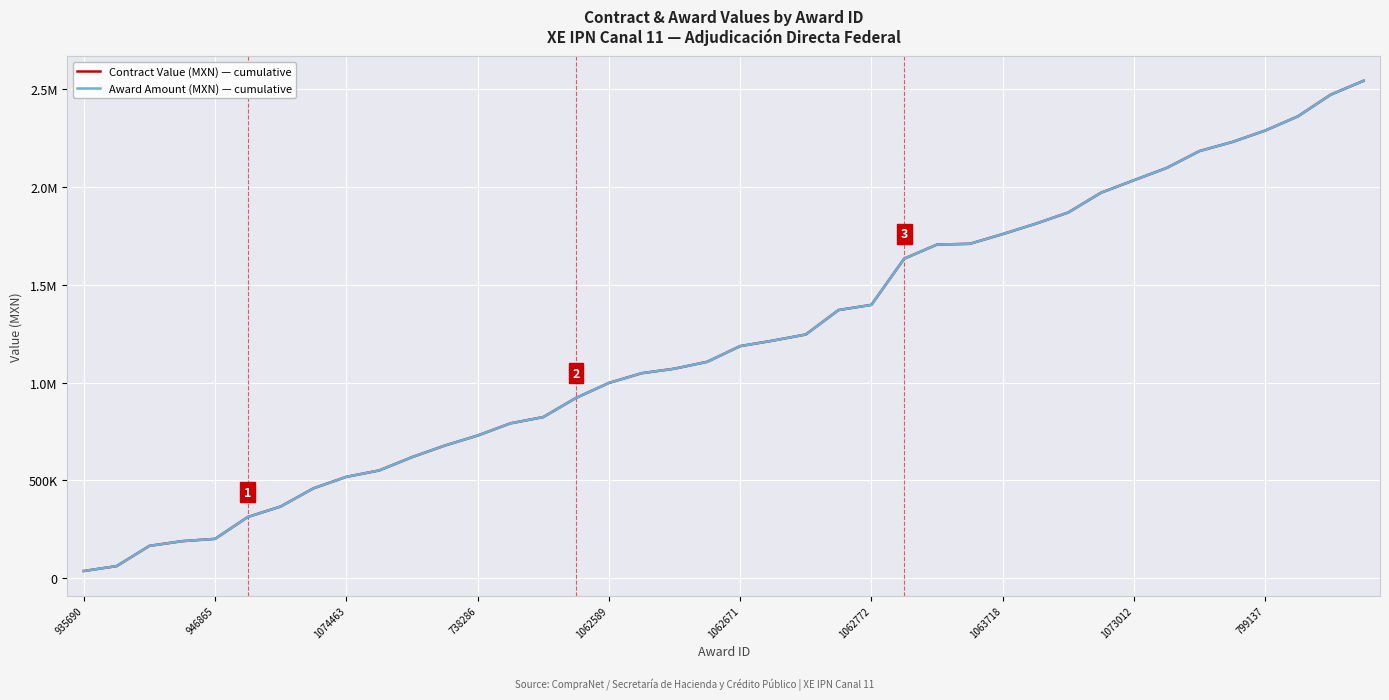

Does the chart display data point markers on the line(s)?

No